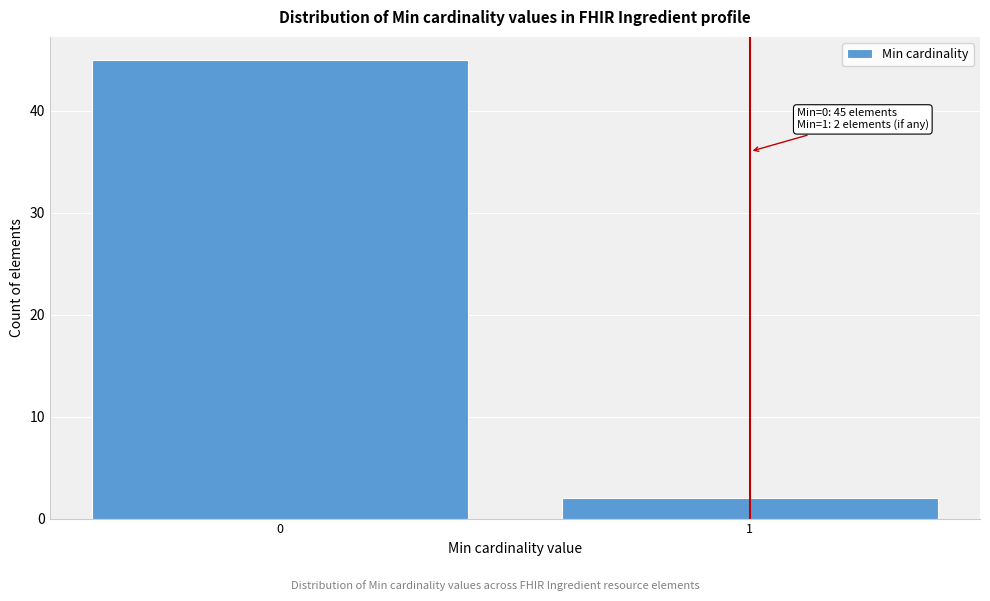

Reading right to left, extract all data points from this chart.

1=2	0=45